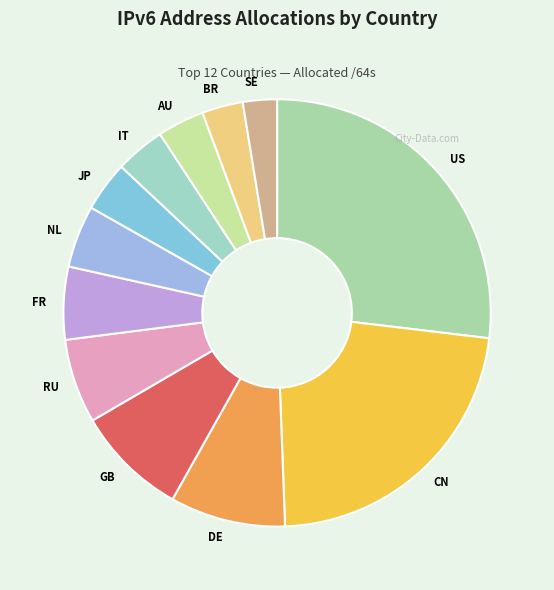

Do GB and SE together represent more than half of the pie?

No